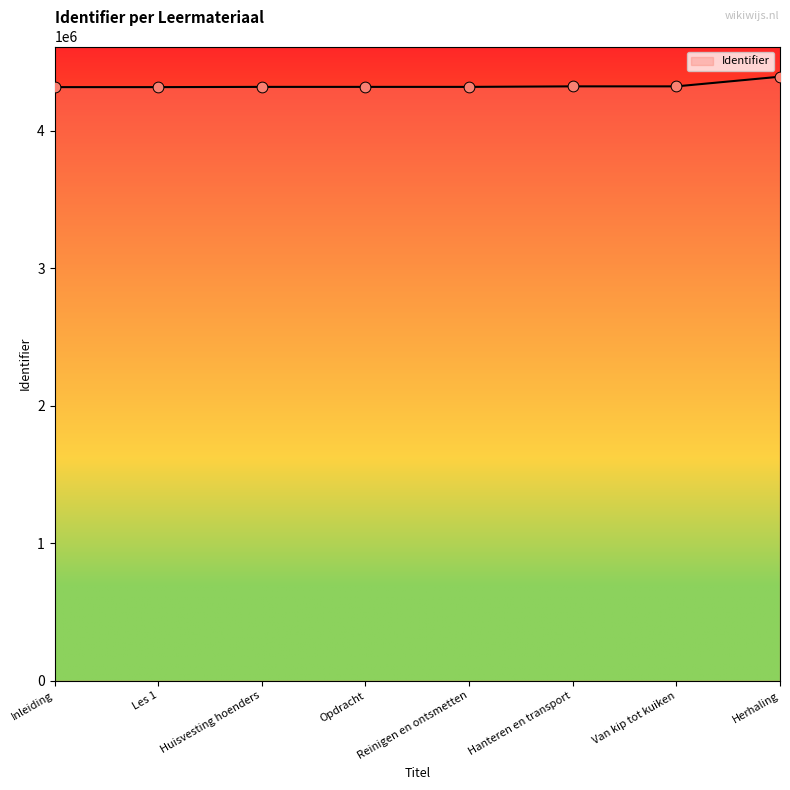

What is the ratio of the value at Reinigen en ontsmetten to the value at Les 1?

1.0